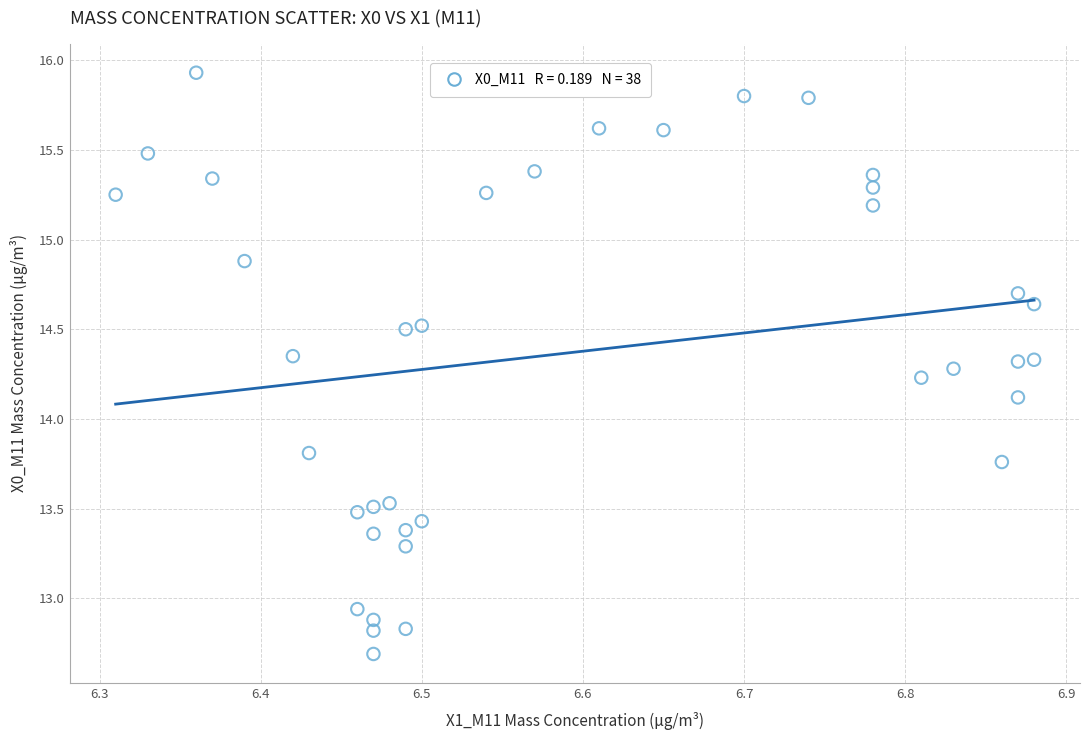

What Y value in the scatter plot is closest to 14?

14.1